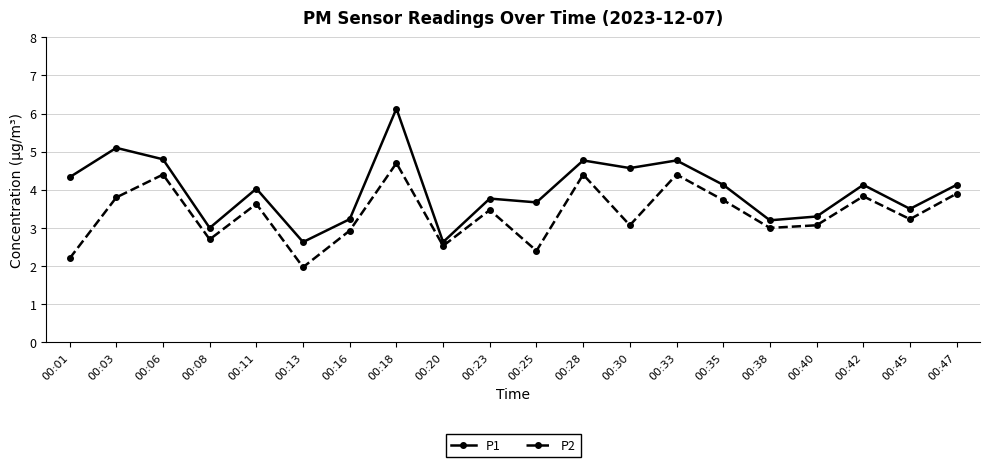

True or false: P1 and P2 intersect in this chart.

False